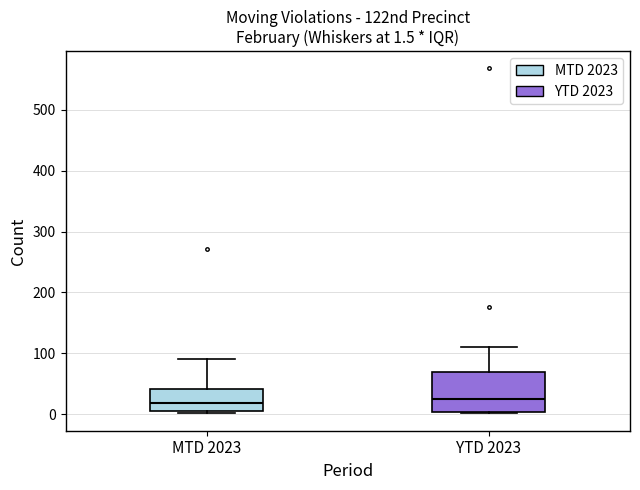

Comparing the boxes themselves (not the whiskers), which one is the tallest?

YTD 2023